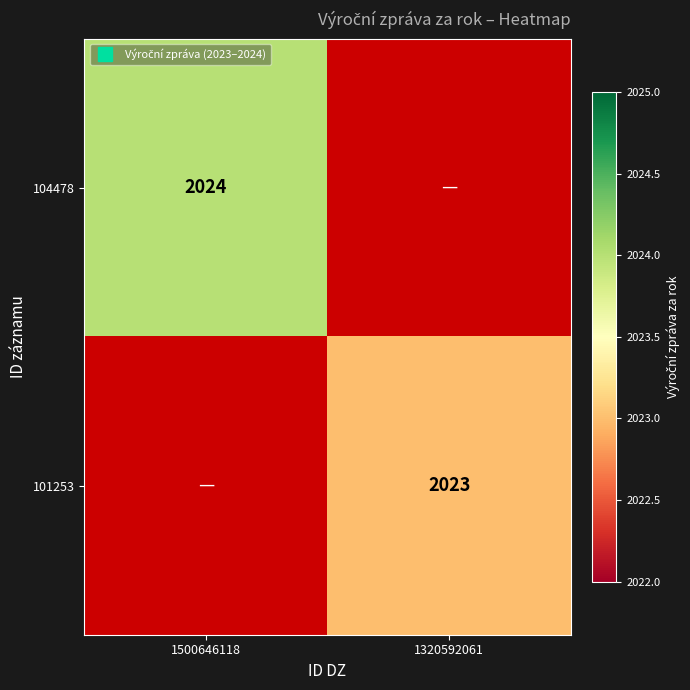

True or false: 101253 has a value of 3508.6 at 1320592061.

False